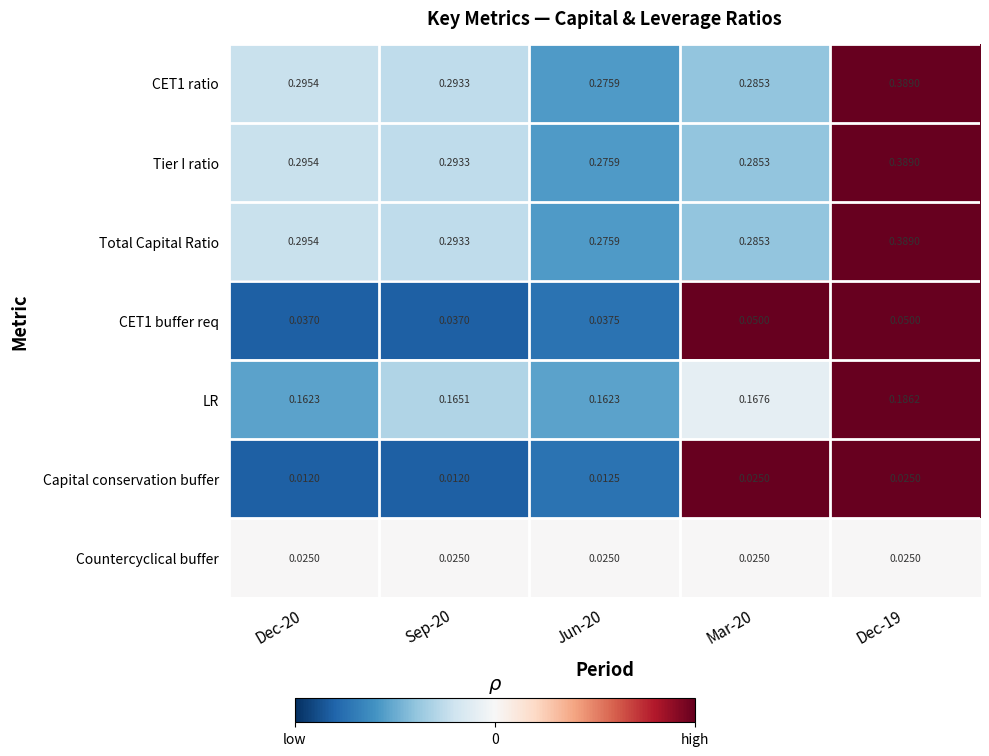

Is the value of CET1 ratio at Sep-20 greater than the value of Tier I ratio at Dec-19?

No